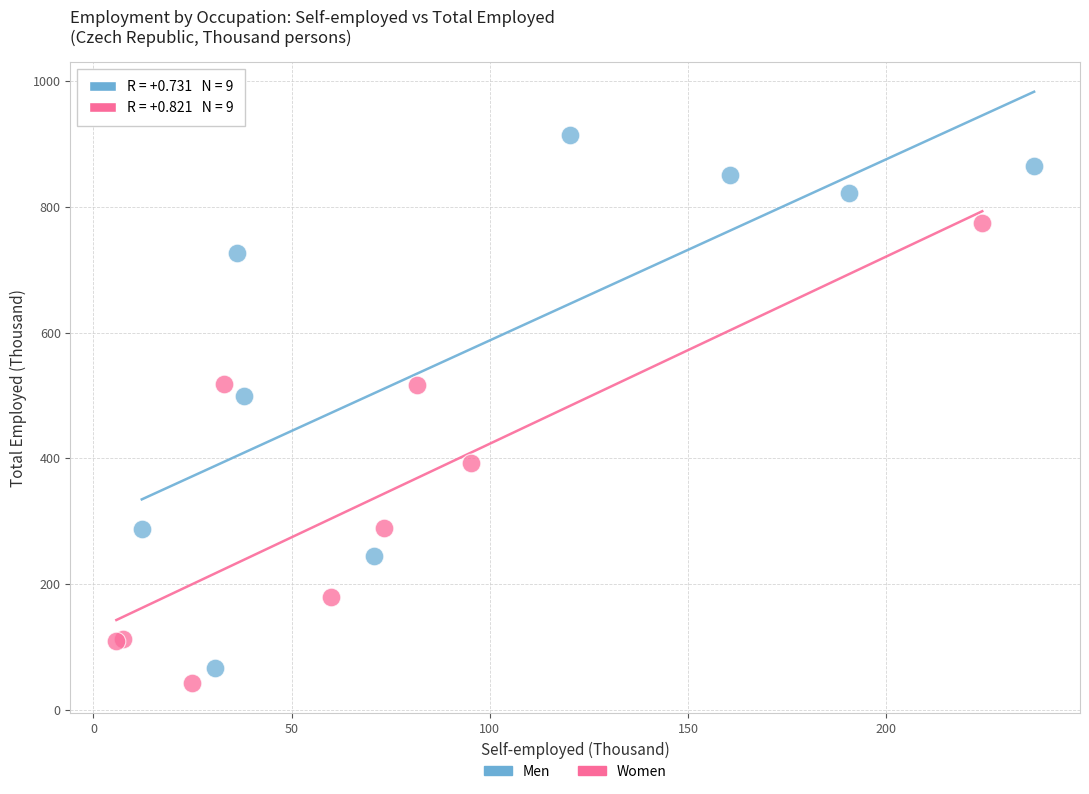

Which series contains the highest Y value?

Men